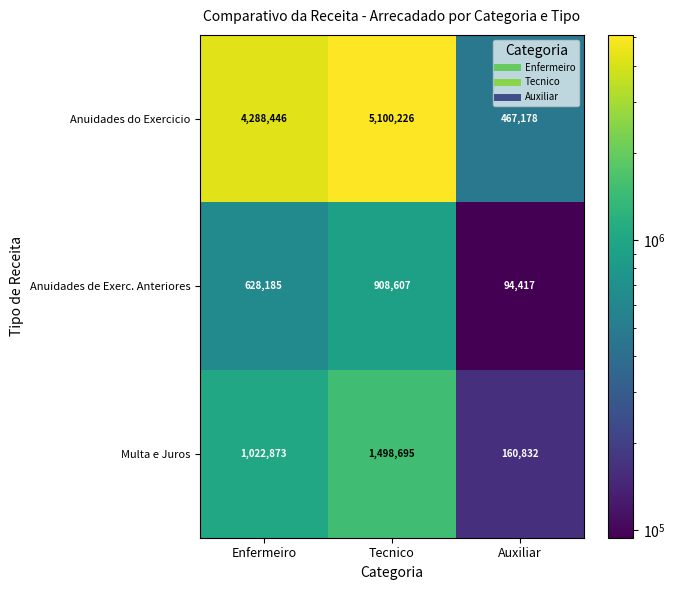

Count the number of data series in this chart.

3